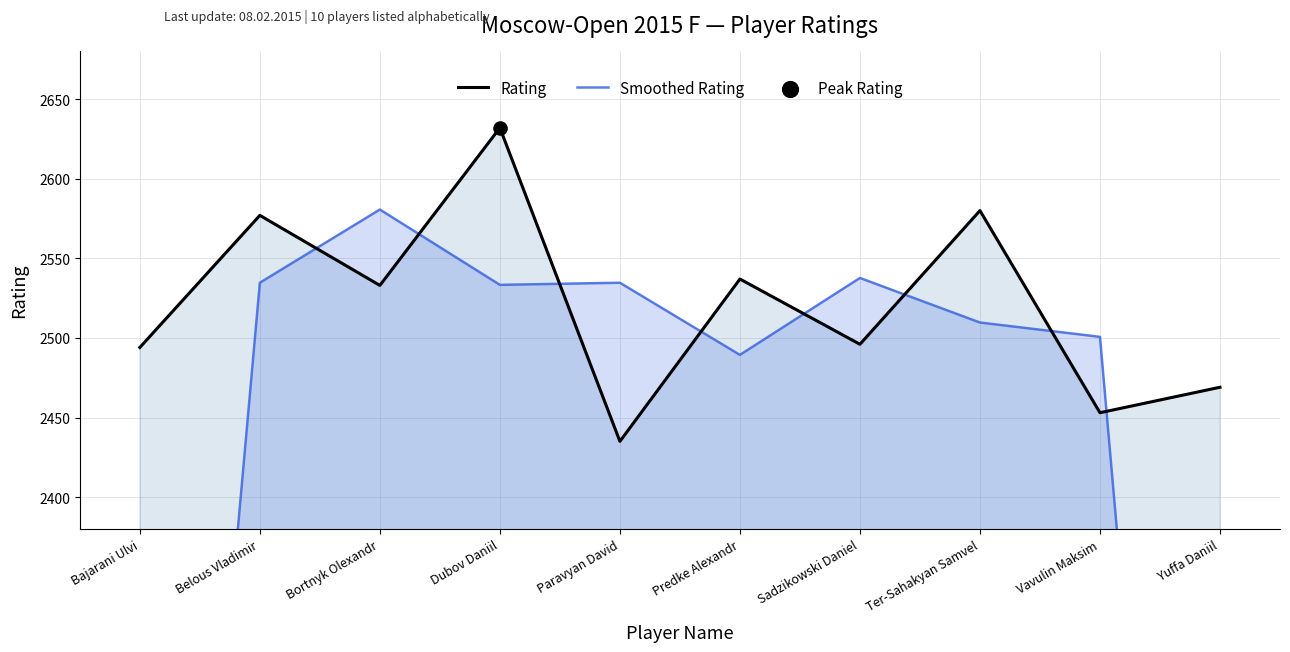

At which category is the sum across all series the highest?

Dubov Daniil